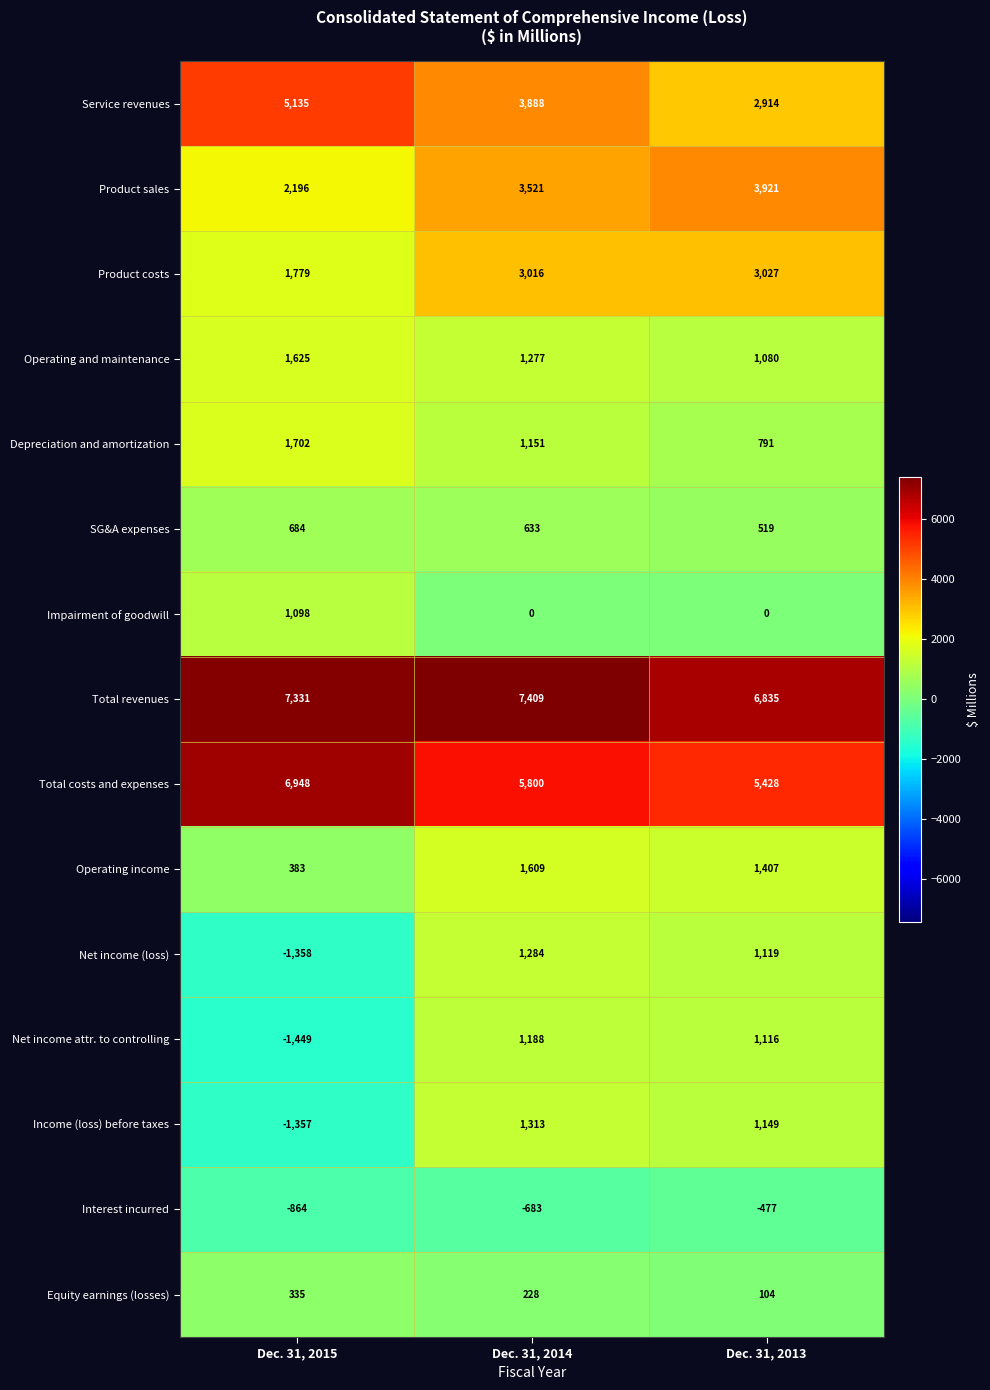

Which series has the largest total across all categories?

Total revenues